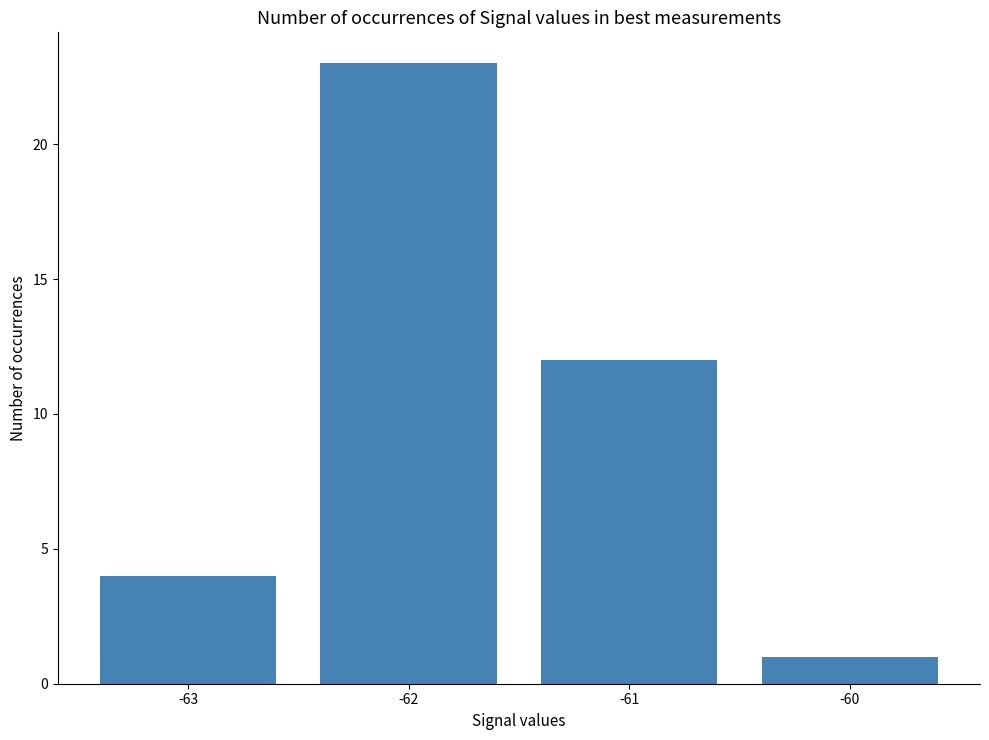

How many values are between 4 and 23?

3